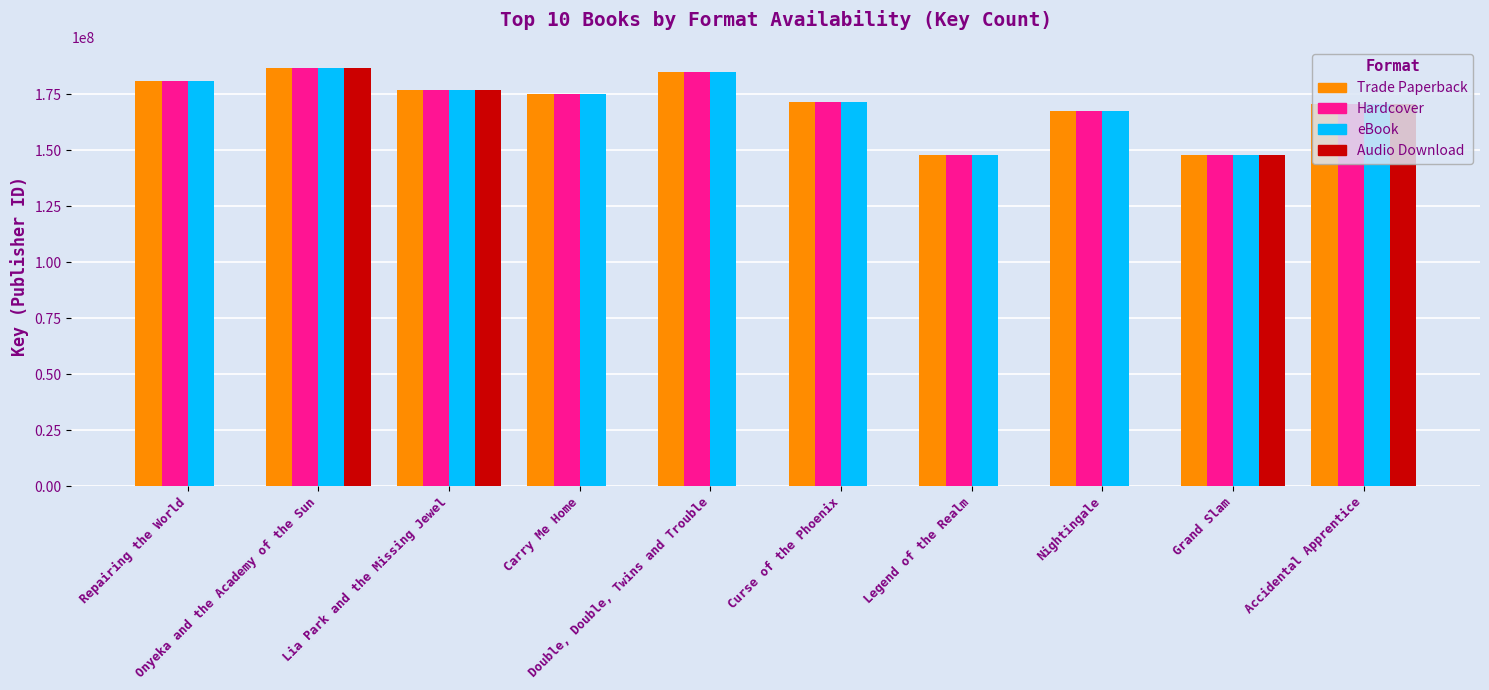

What are all the series names shown in the legend?

Trade Paperback, Hardcover, eBook, Audio Download